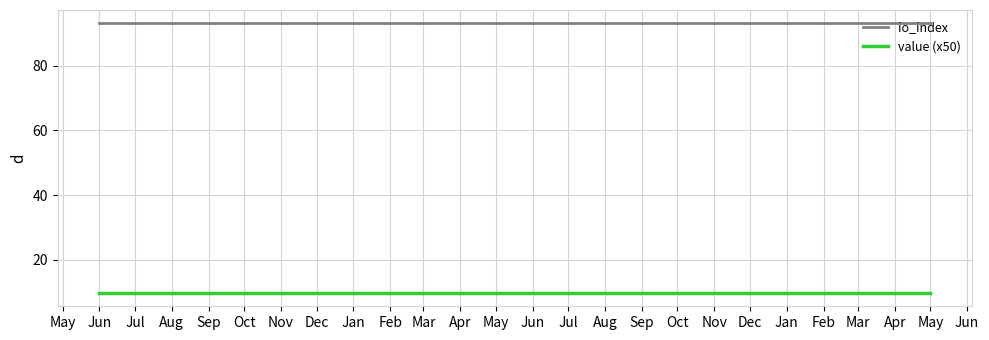

Does the chart display data point markers on the line(s)?

No